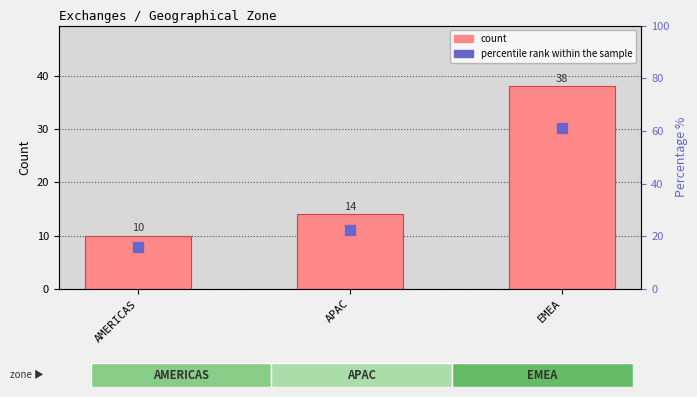

Which series has the widest spread of Y values?

percentile rank within the sample